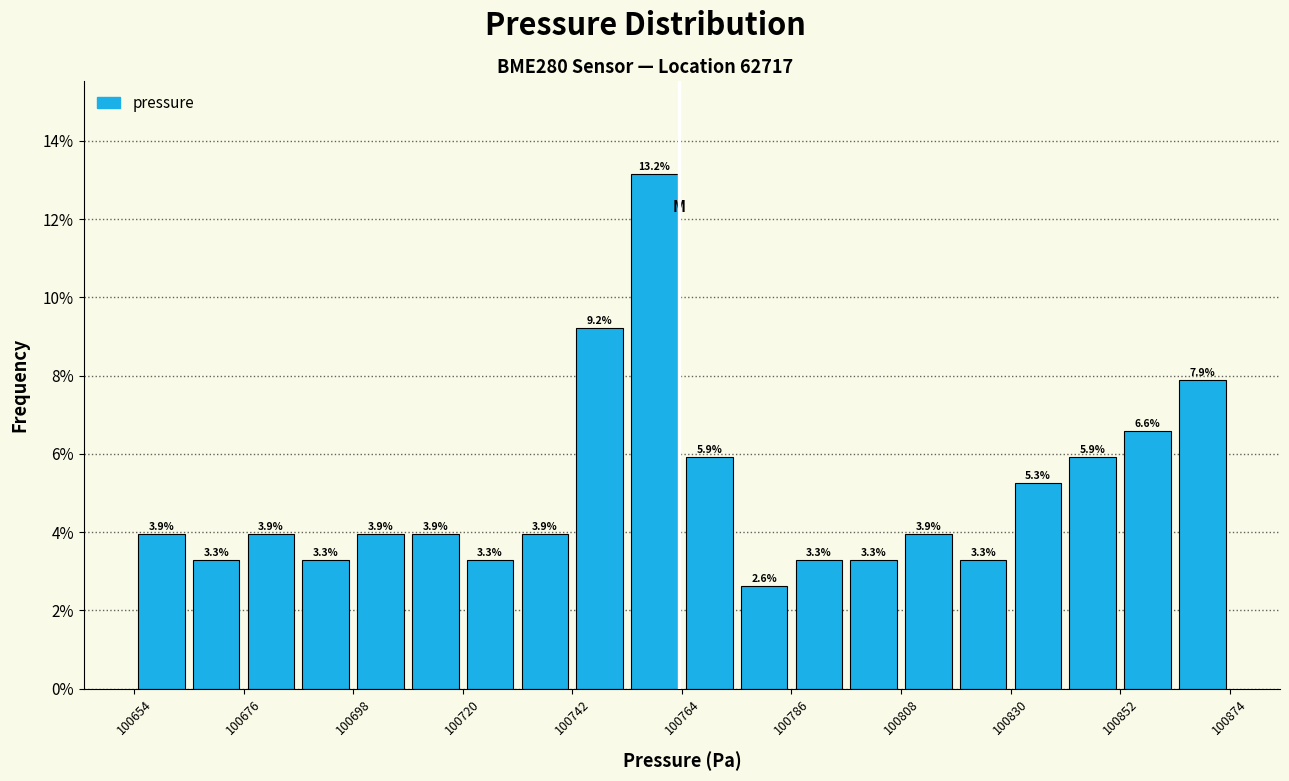

Around what value on the x-axis is the tallest bar? Give the approximate position of its centre, as read against the axis.

100760